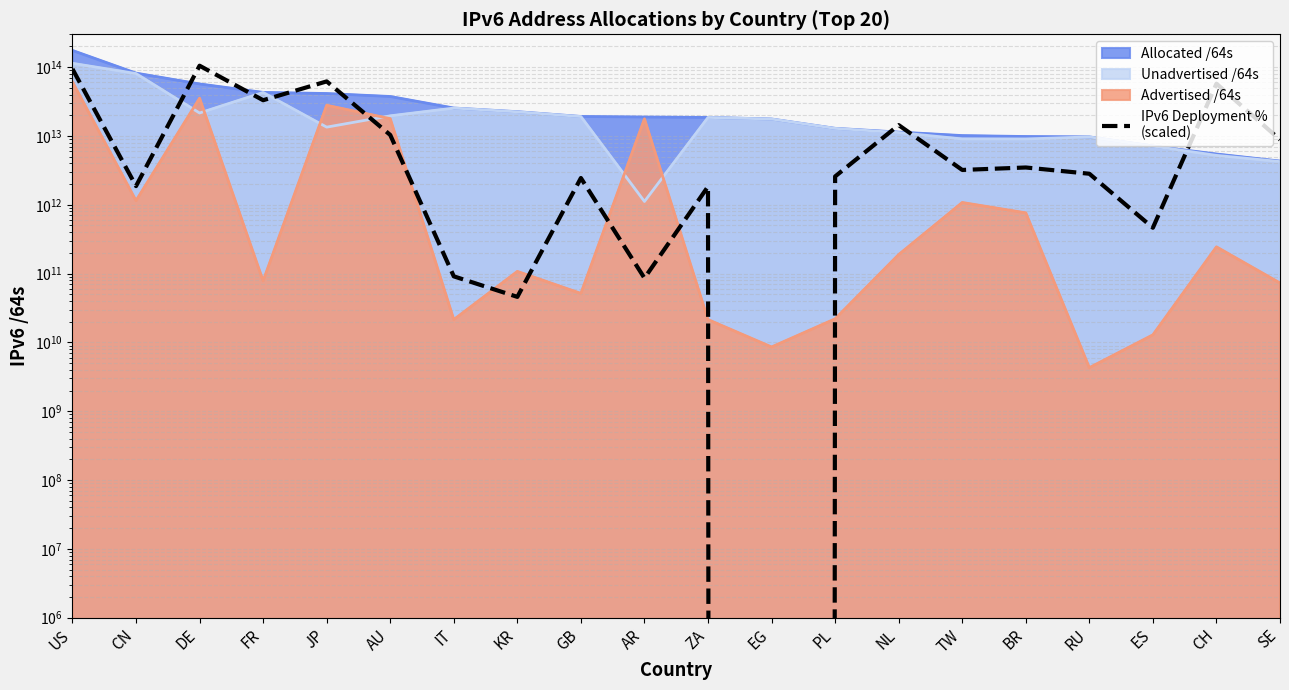

Reading left to right, transcribe all the data shown in this chart.

93975626894783.1	1868543379340.9	104884546869657.6	33062374869945.8	62064095751873.7	10340382520491.1	91218421036.3	45896060898.8	2447981148187.7	86055114185.2	1839858341279.1	0.0	2580506024032.9	14385546587955.8	3206987255301.0	3481789919932.3	2824902548318.8	463550215077.5	57475063362758.7	8821222904742.1